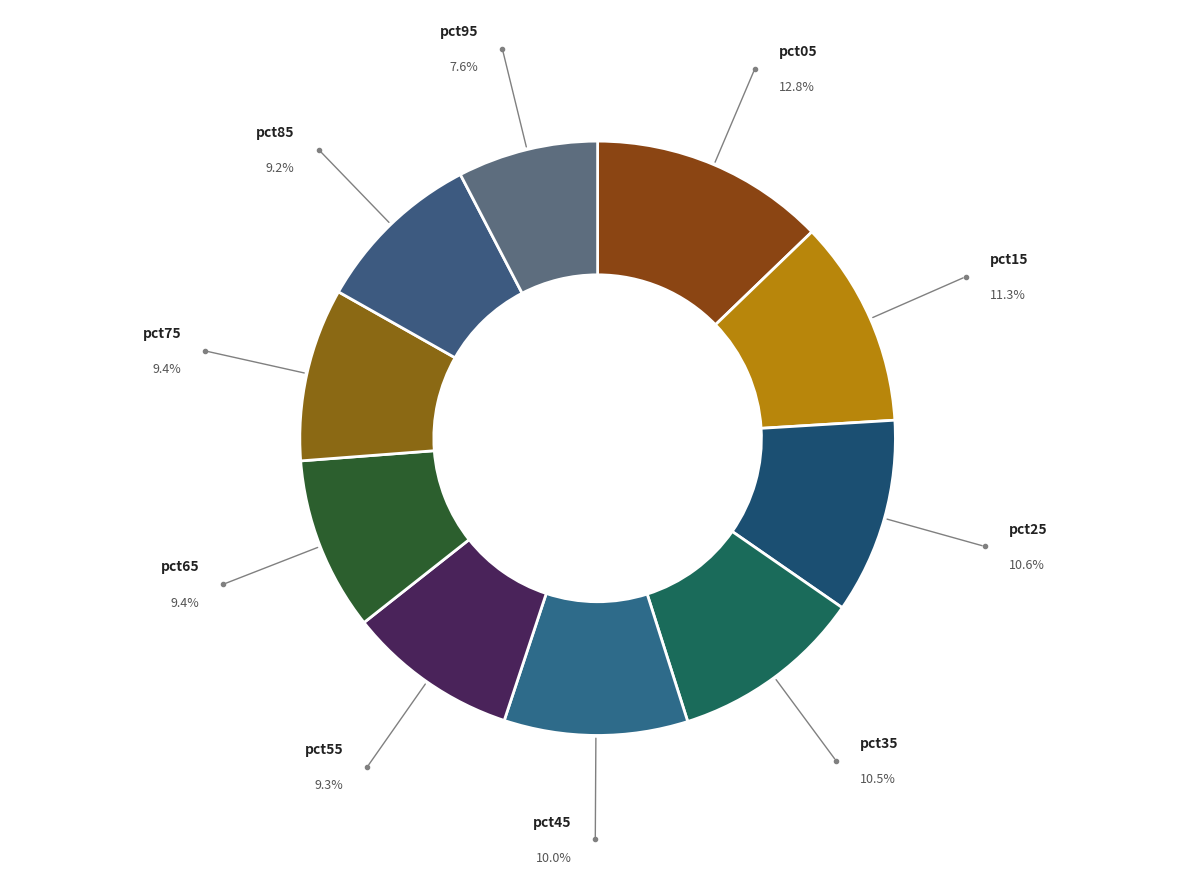

Count the number of slices in the pie.

10